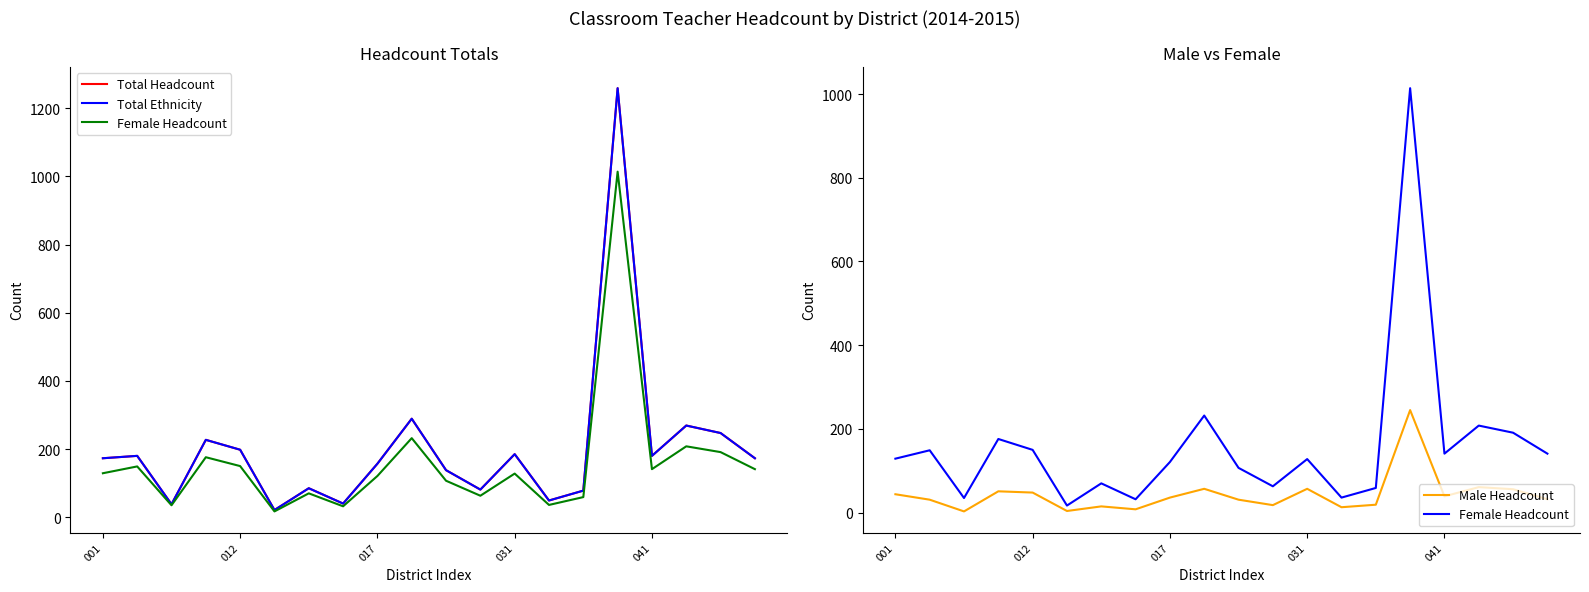

True or false: Total Headcount and Female Headcount intersect in this chart.

False